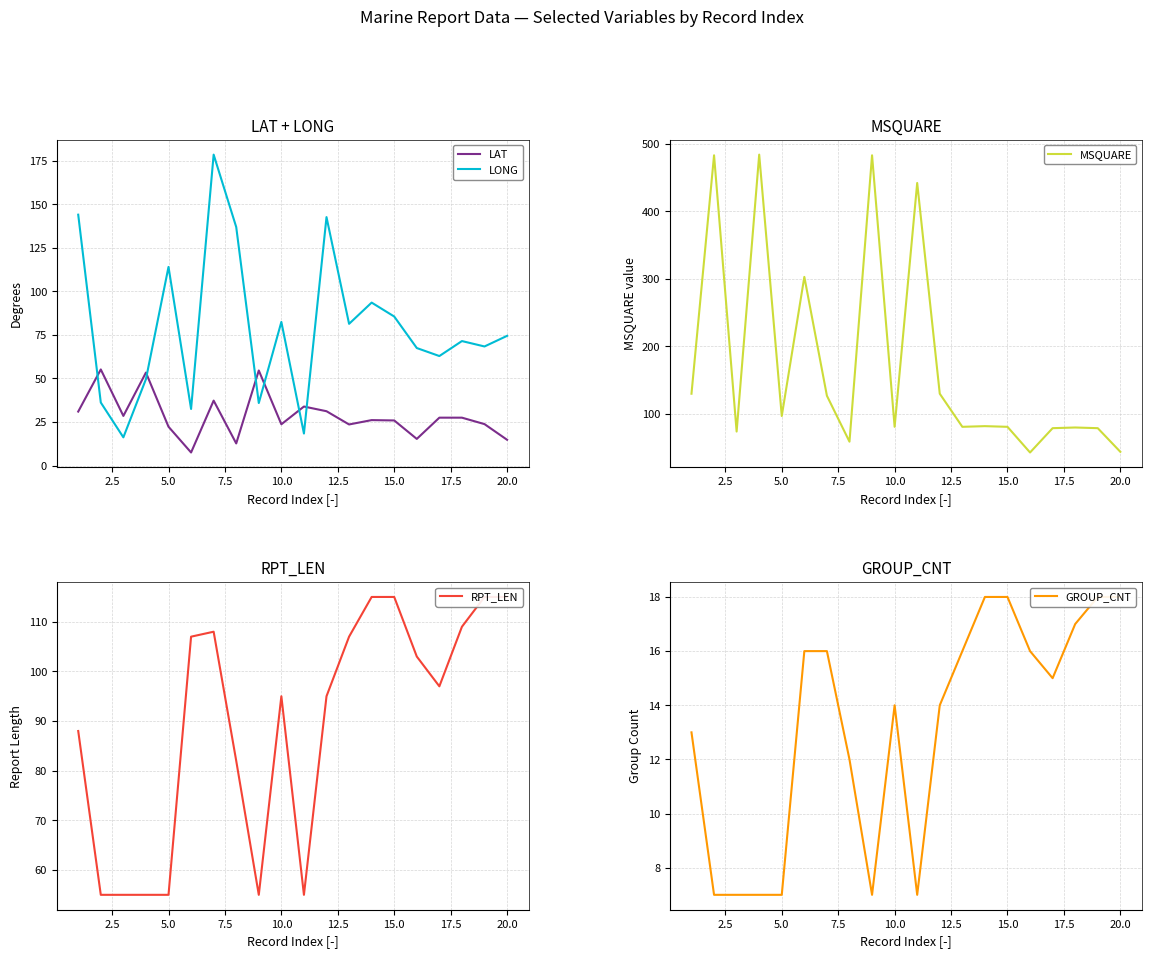

True or false: LAT and LONG intersect in this chart.

True